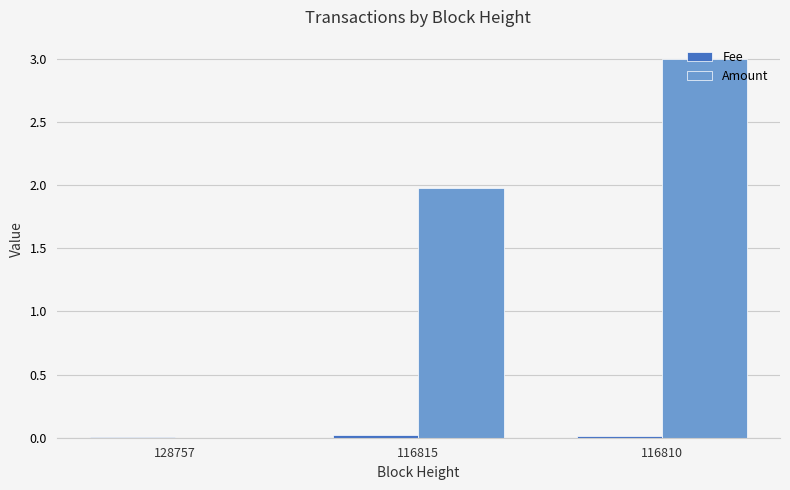

What is the total value across all series at 116810?

3.0